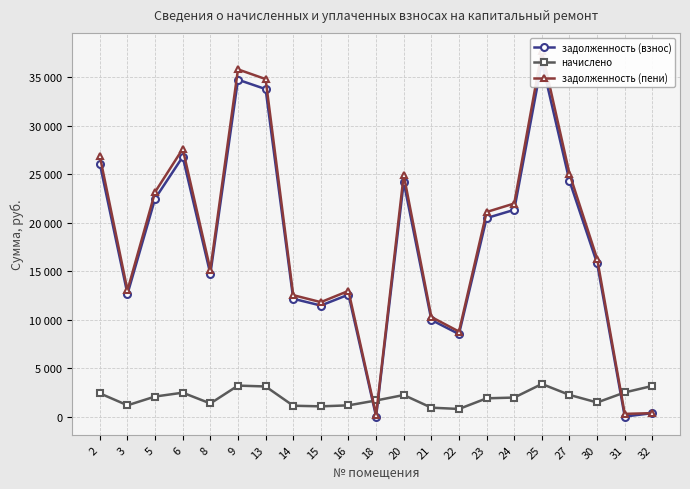

Where is the first local minimum for задолженность (взнос)?

3